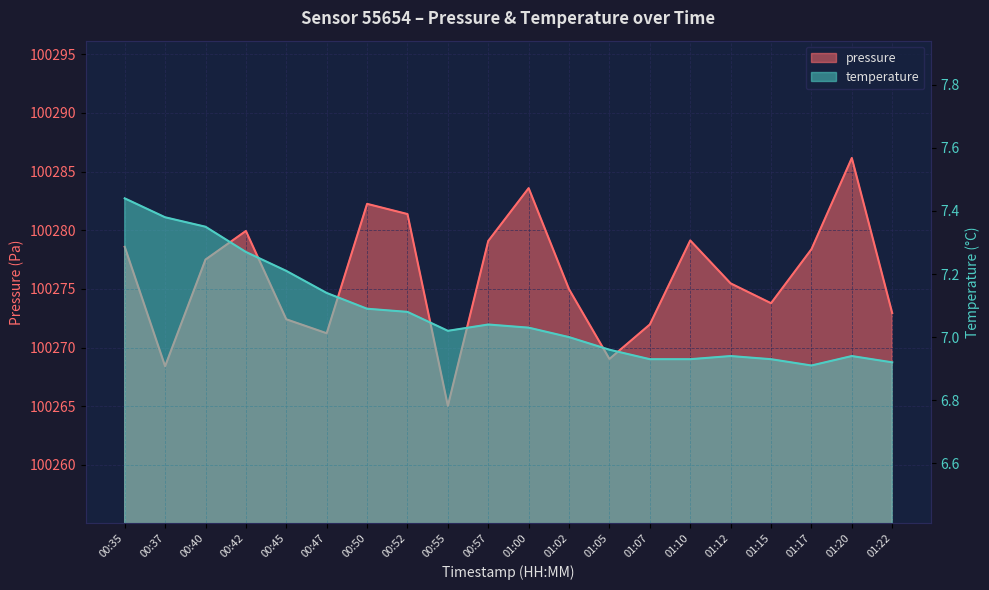

How many interior local peaks does the pressure series have?

5